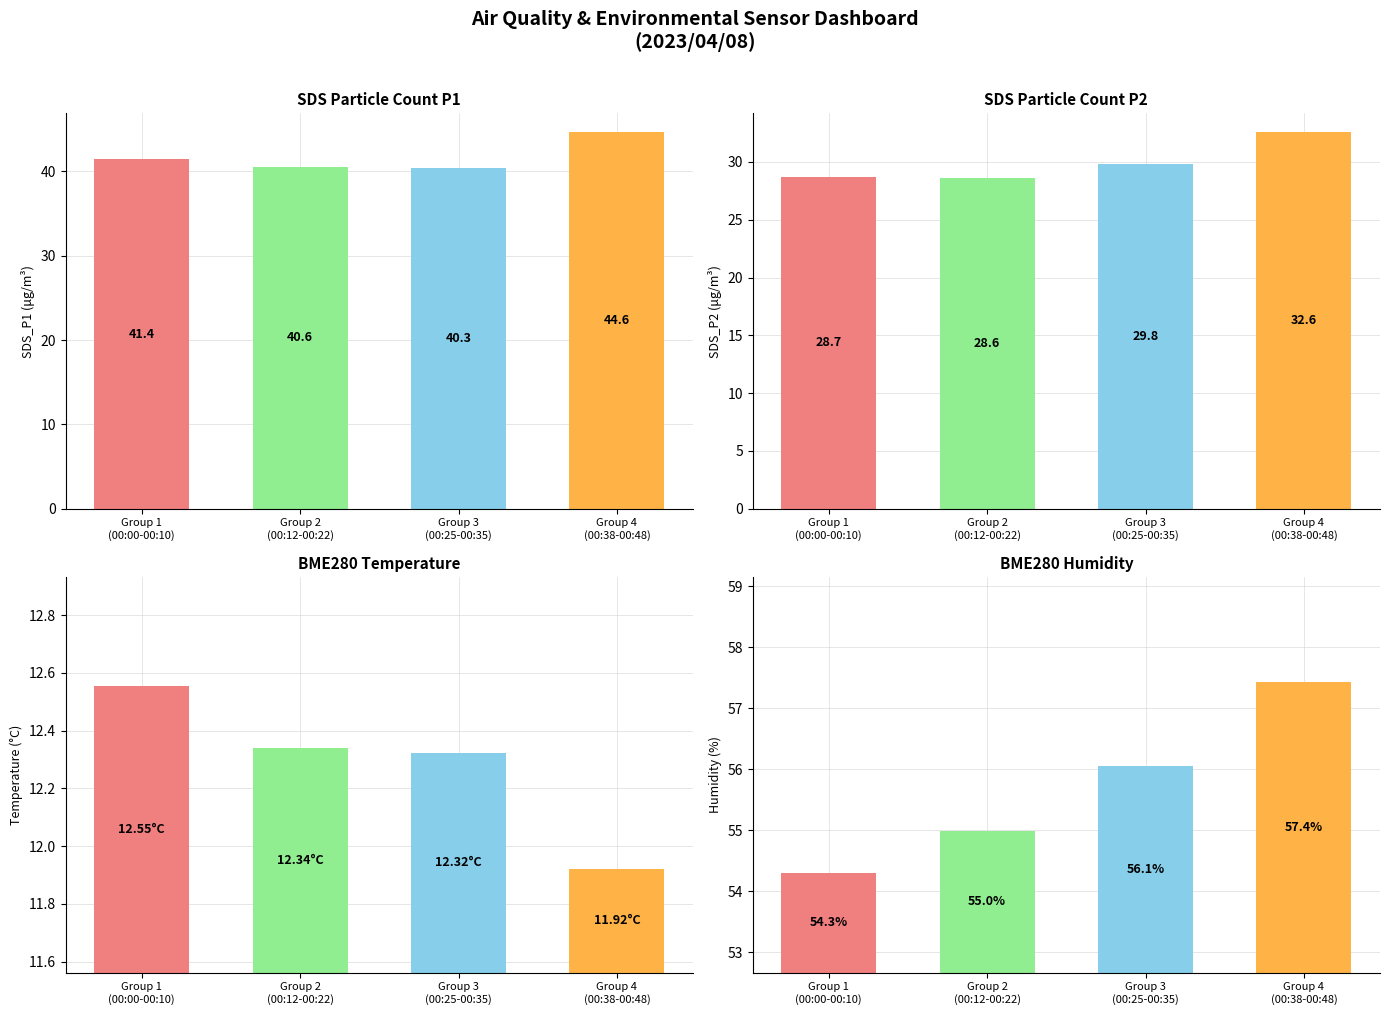

The BME280_temperature series shows 18.6 at Group 4
(00:38-00:48). True or false?

False